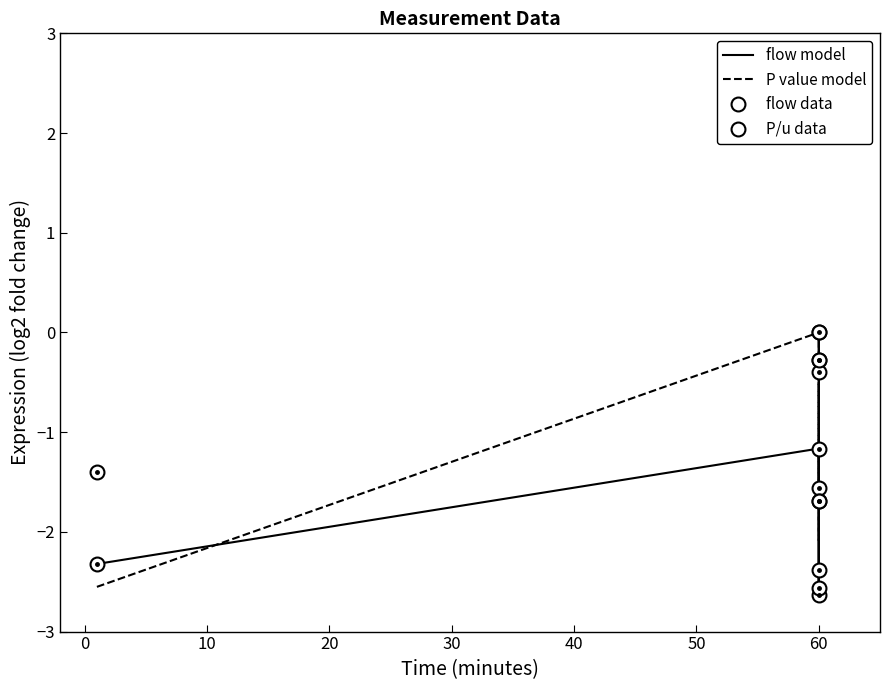

After their last crossing, which series has the higher values: flow model or P value model?

P value model